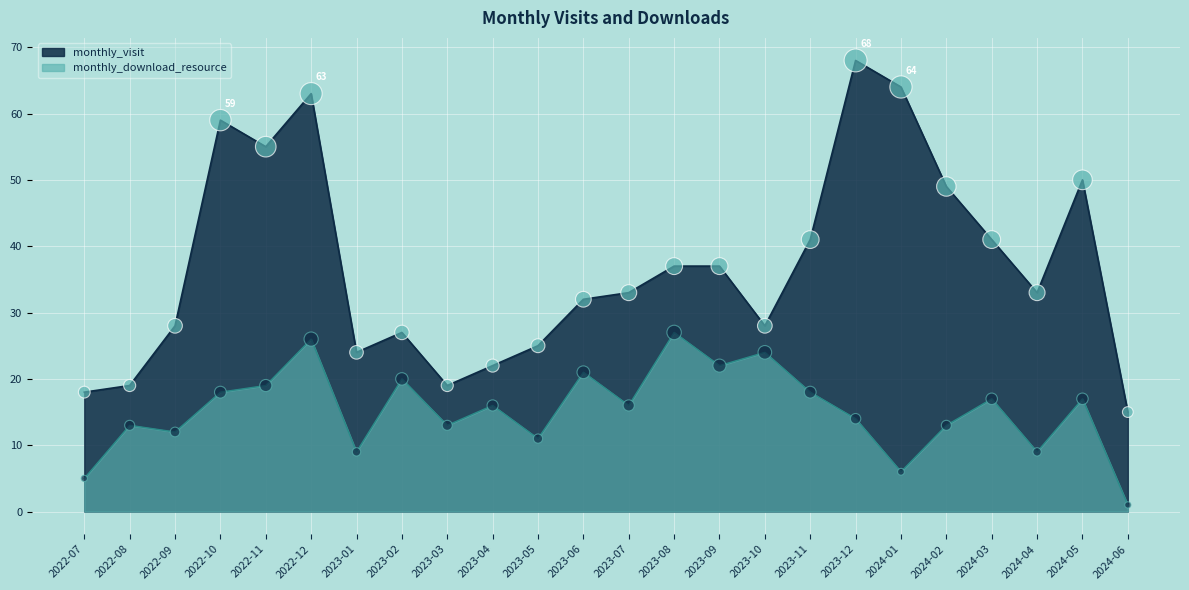

Which series has the widest spread of Y values?

monthly_visit